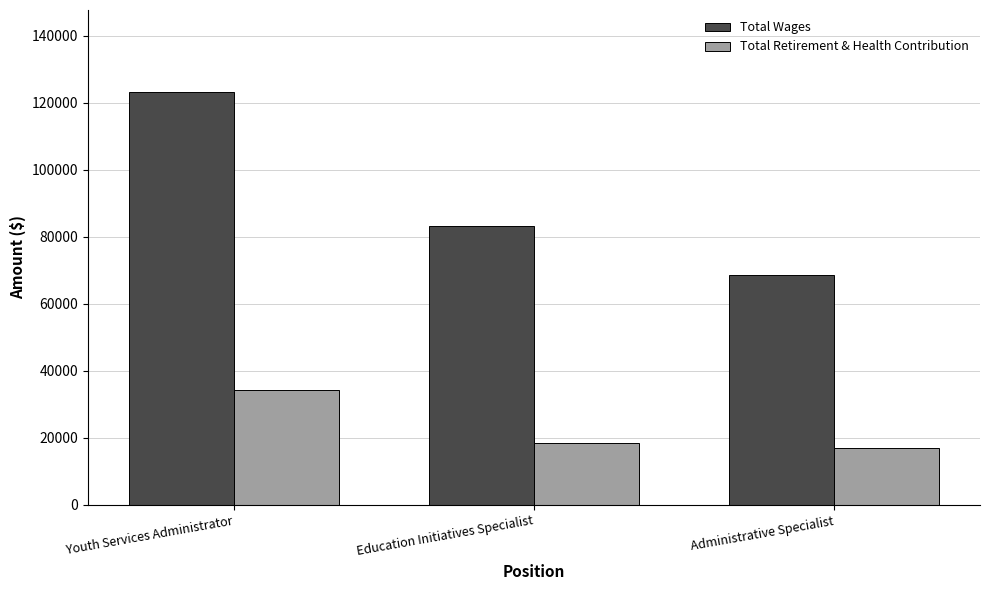

How many groups of bars are there?

3